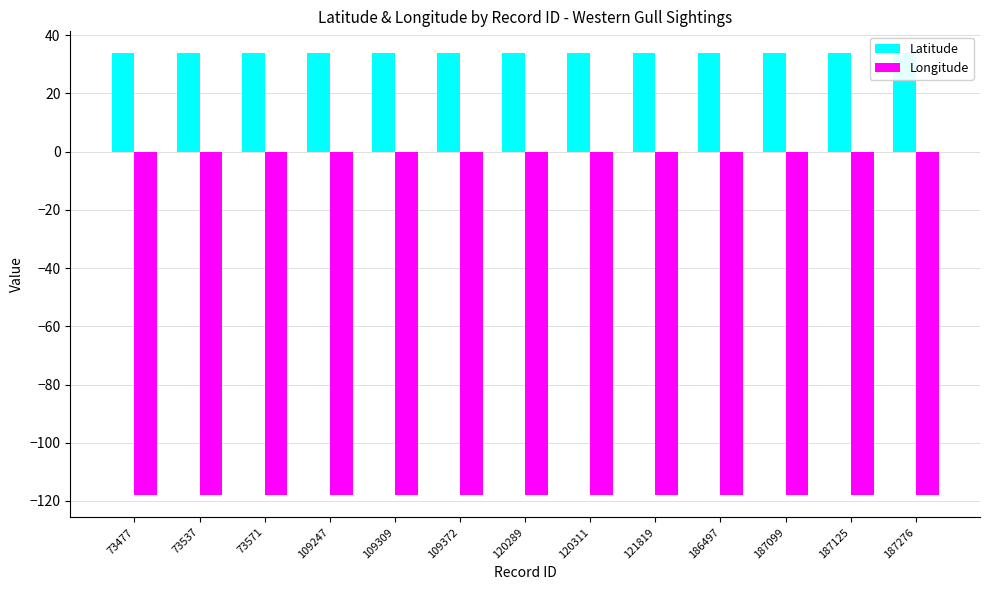

The Longitude series shows -62.7 at 109309. True or false?

False